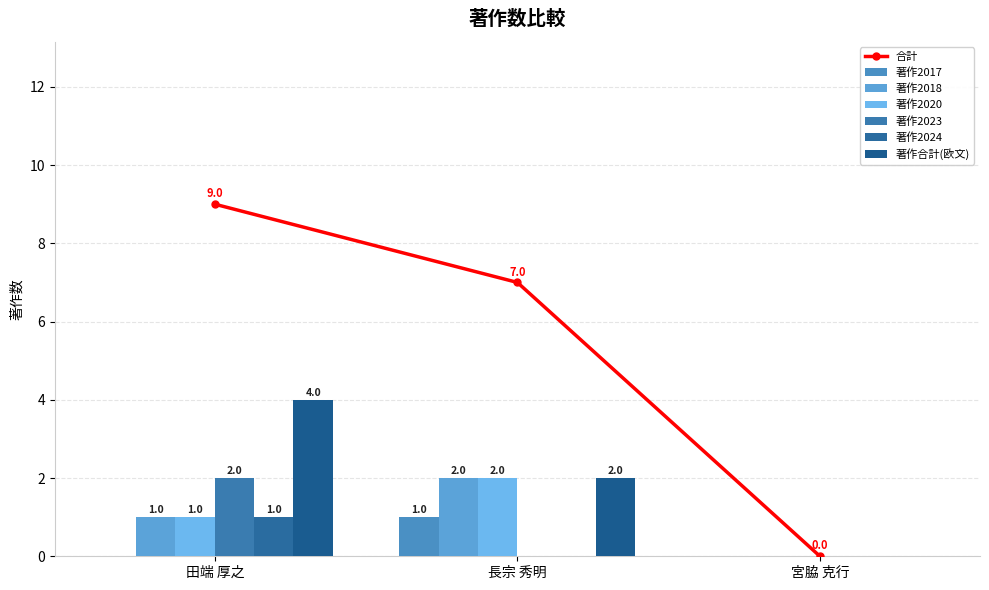

What is the difference between the 著作合計(欧文) values at 田端 厚之 and 長宗 秀明?

2